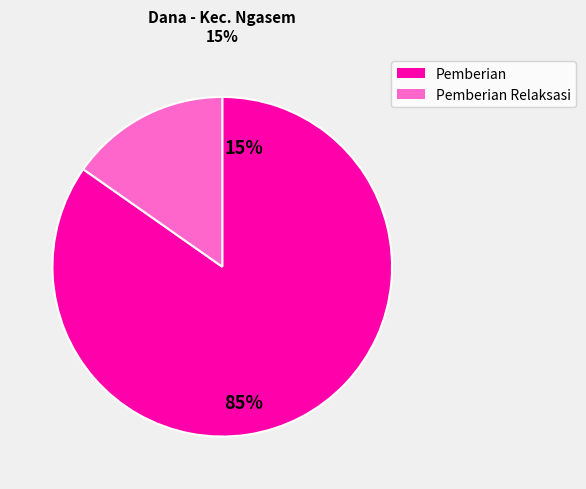

Which has a higher value, Pemberian Relaksasi or Pemberian?

Pemberian